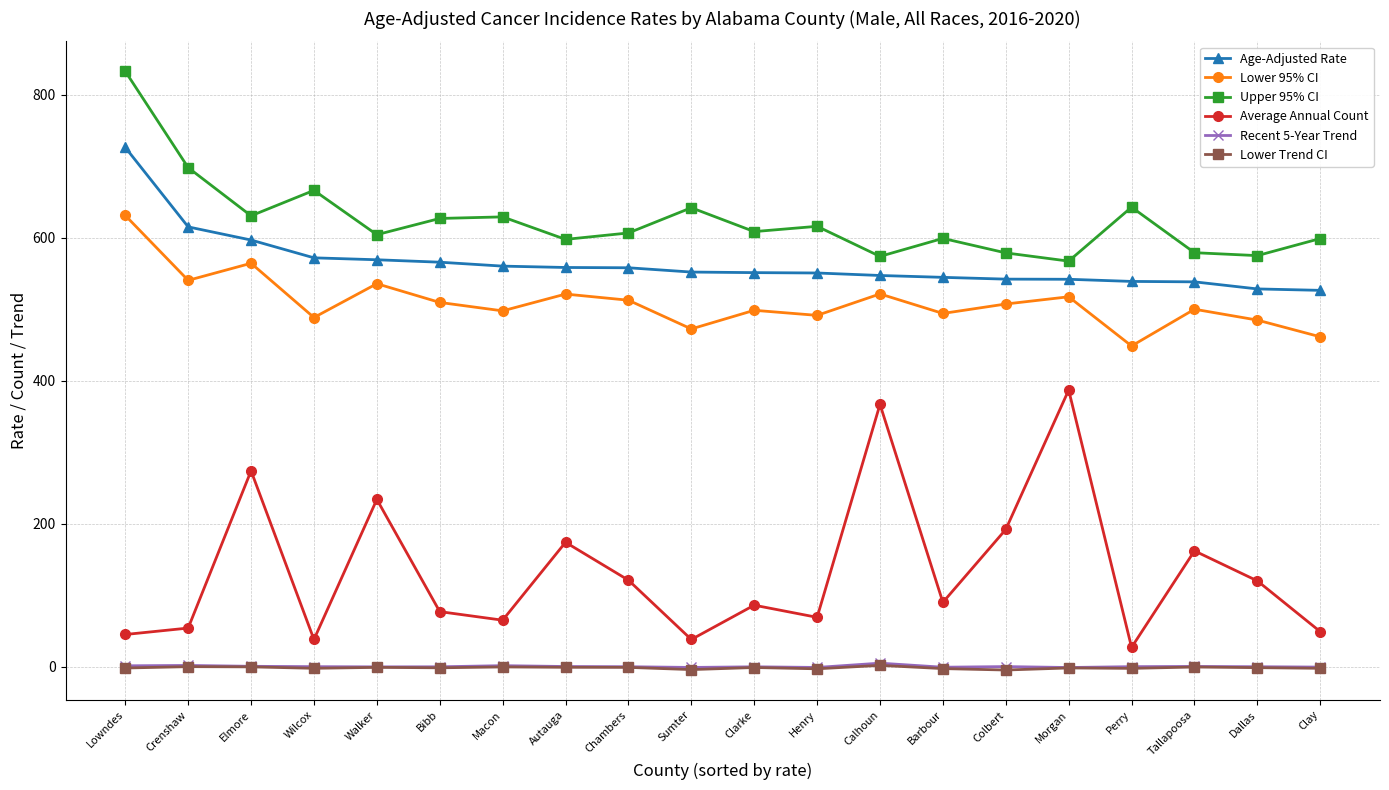

At which category is the sum across all series the highest?

Lowndes